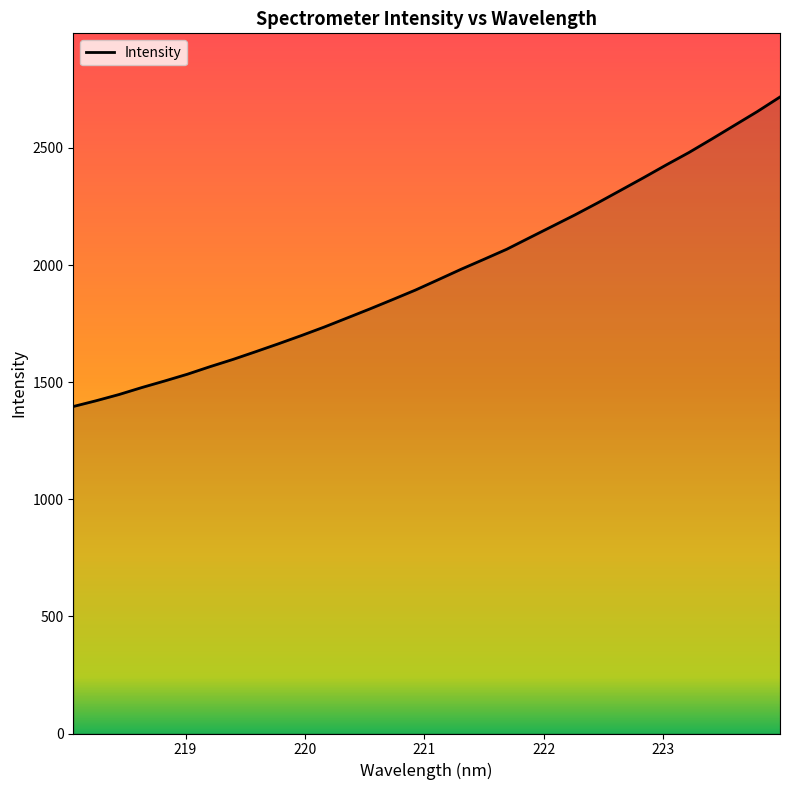

What is the minimum value shown in the chart?

1396.0